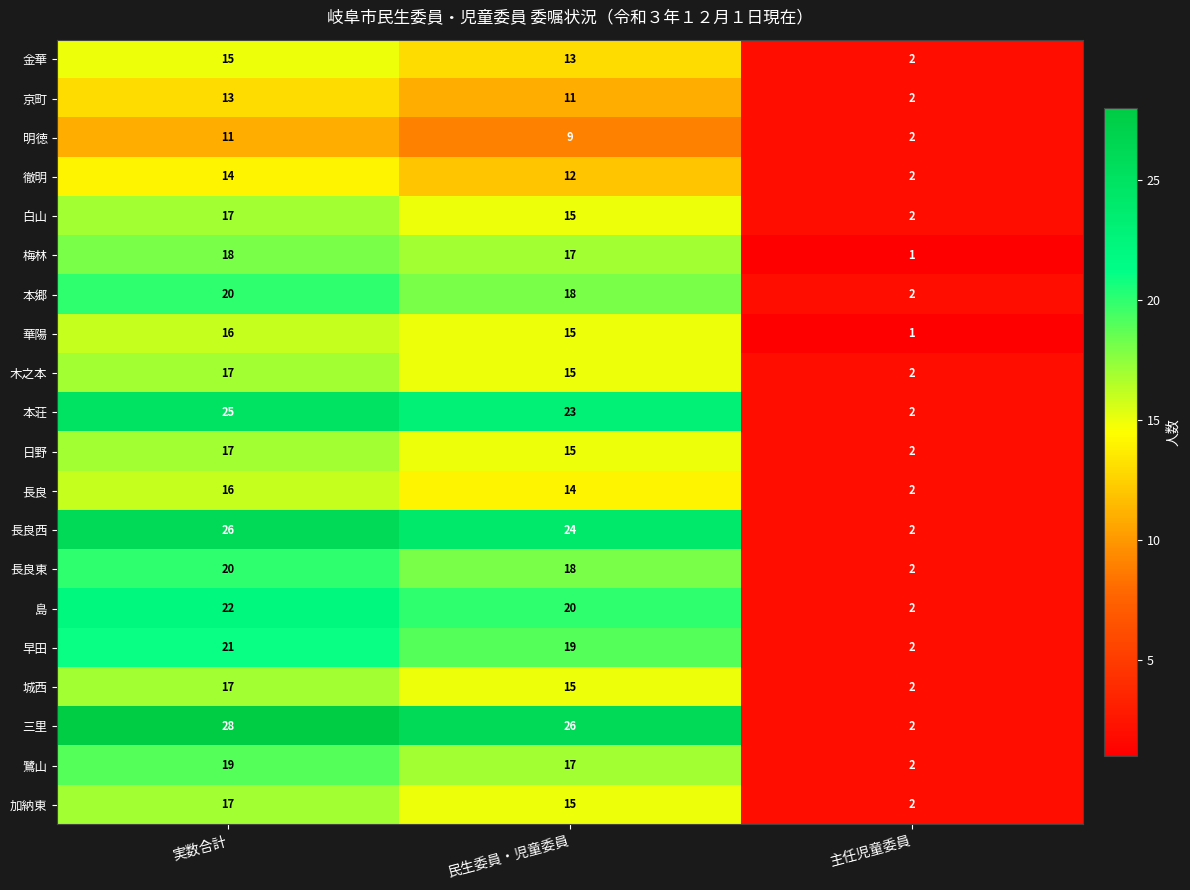

Which series has the widest spread of values?

三里